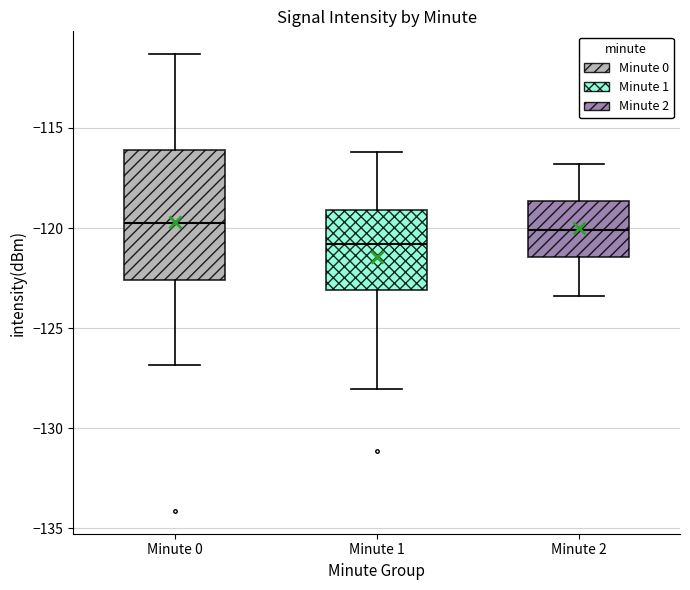

Reading left to right, transcribe this box plot: for each box, give where its median line is, the range the box spans, and where its two whiskers end, as read against the y-axis. The values are not printed on the chart, so give them approximately, as read against the axis.

Minute 0: median -119.5, box -122.5 to -116.0, whiskers -127.0 to -111.5
Minute 1: median -121.0, box -123.0 to -119.0, whiskers -128.0 to -116.0
Minute 2: median -120.0, box -121.5 to -118.5, whiskers -123.5 to -117.0